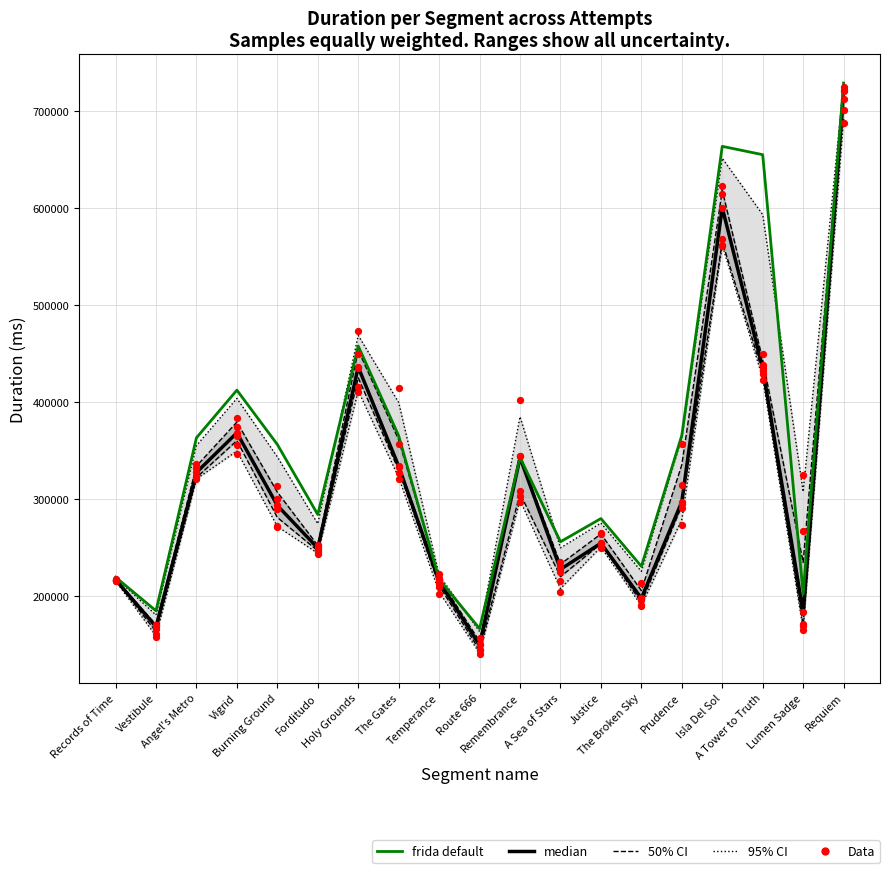

Which series contains the highest Y value?

frida default